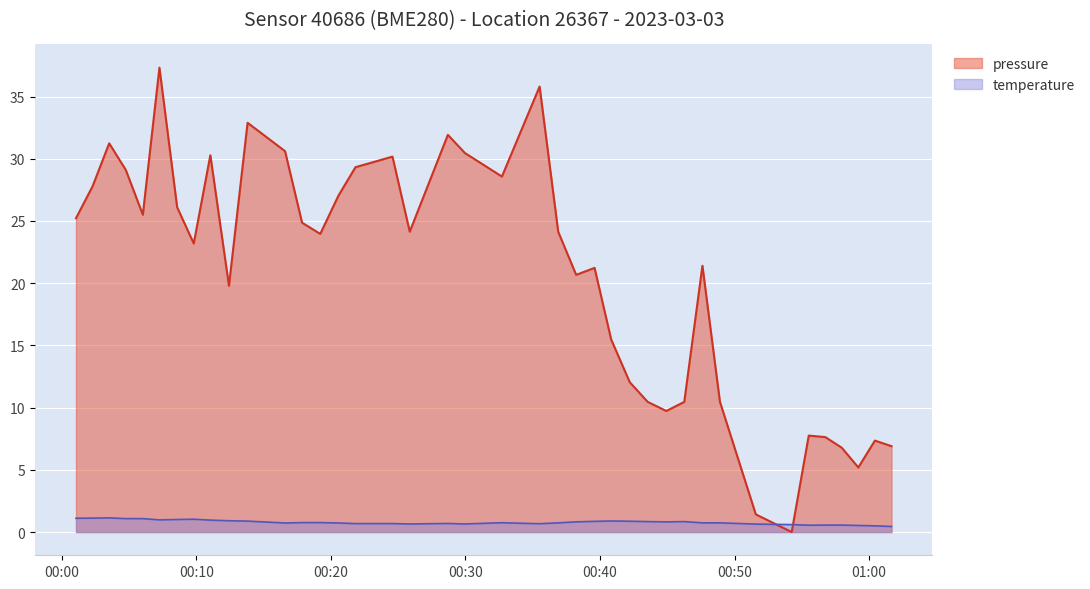

What is the value of the pressure point at the 20th from the left?

30.5